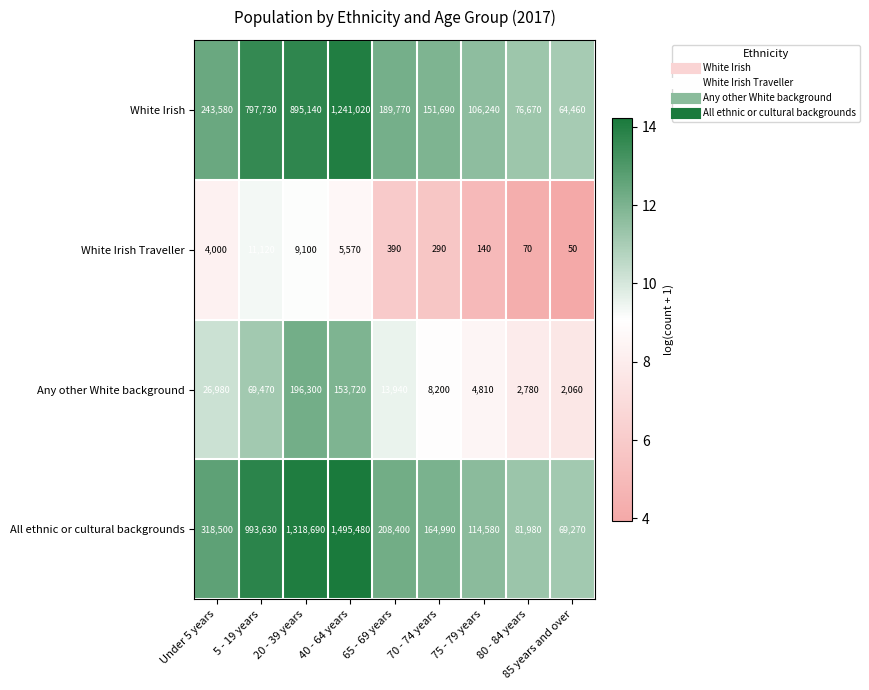

At which label is Any other White background closest to 99180?

5 - 19 years